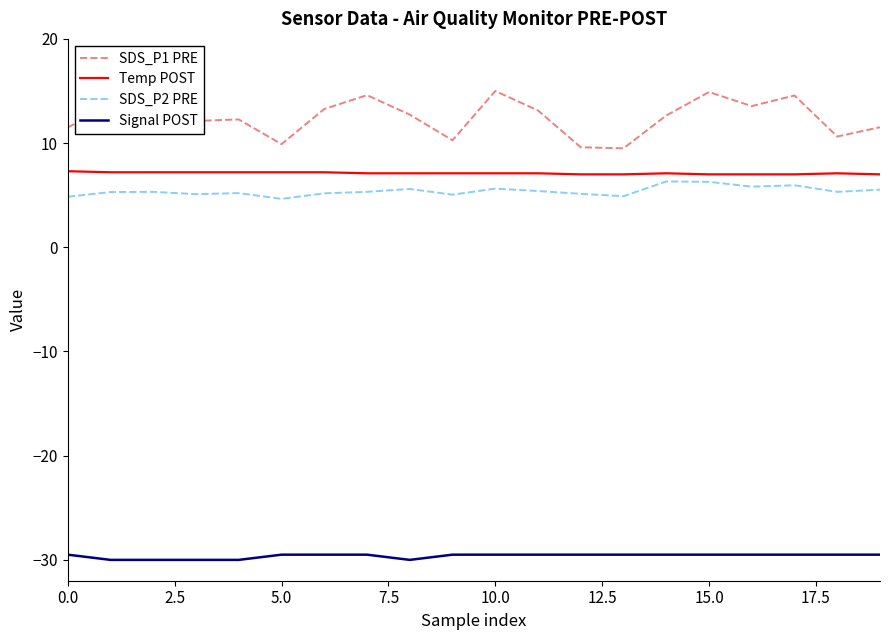

Which series has the largest range (max minus min)?

SDS_P1 PRE